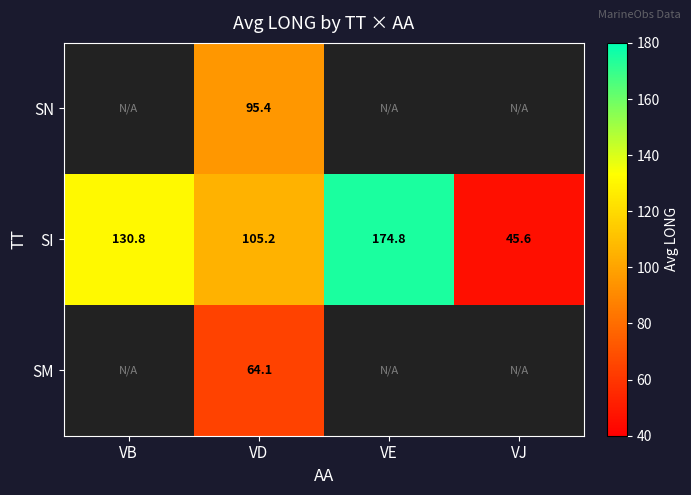

At VD, list the series in order from smallest to largest.

SM, SN, SI